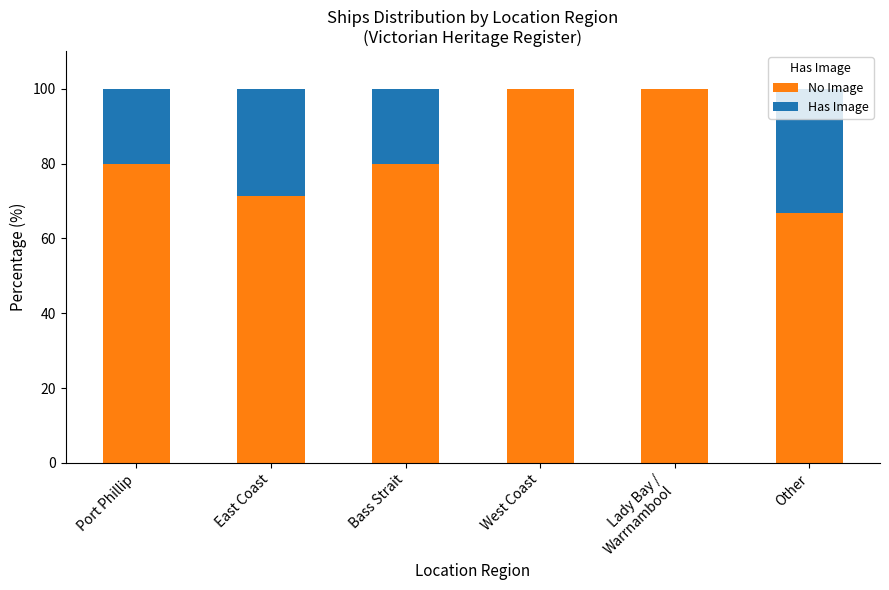

Is it true that No Image equals 80.0 at Bass Strait?

True